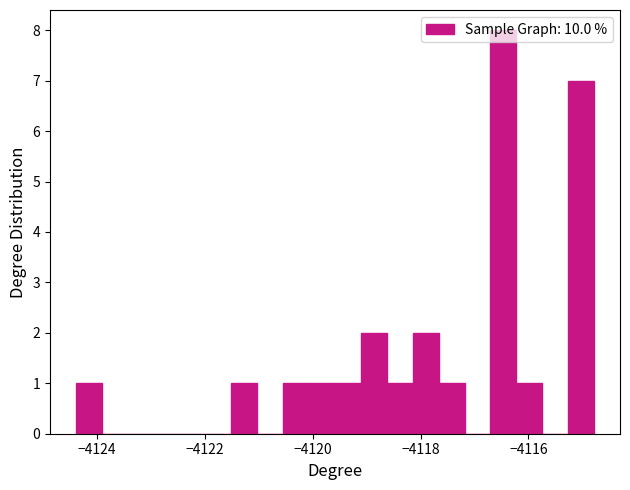

Around what value on the x-axis is the tallest bar? Give the approximate position of its centre, as read against the axis.

-4116.4